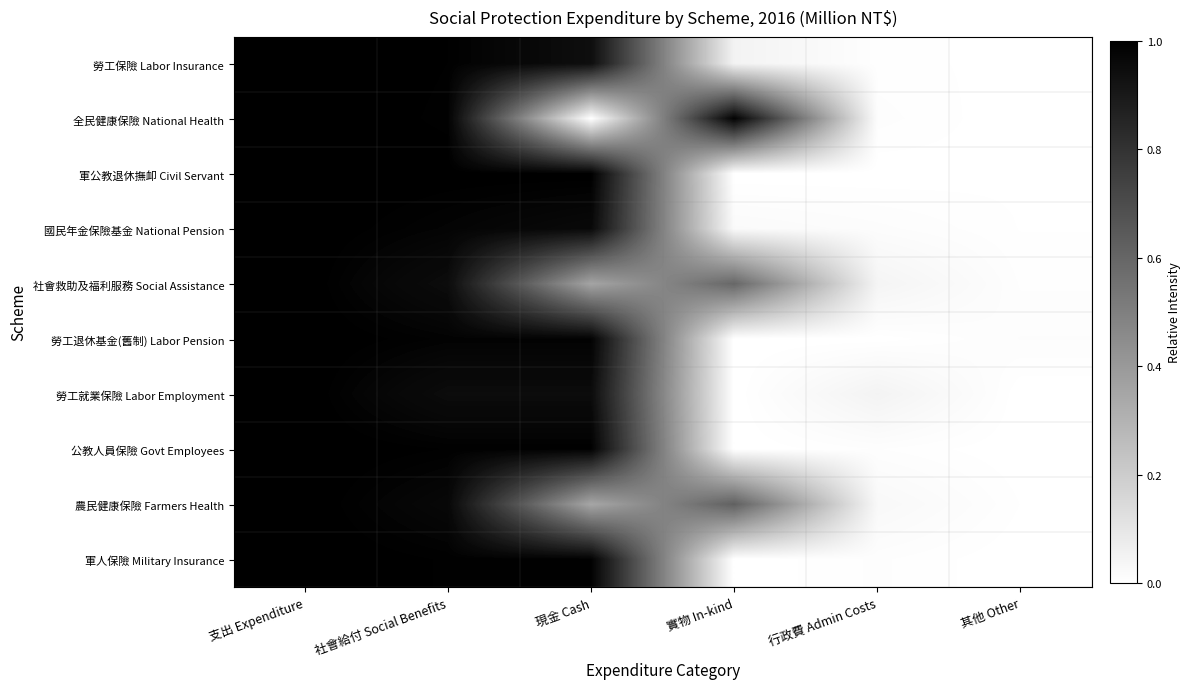

Count the number of categories in the chart.

6